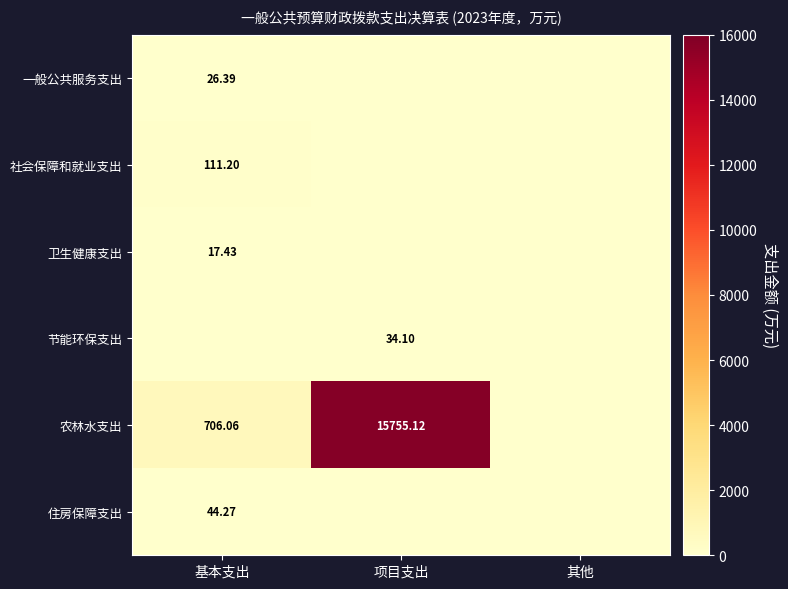

What is the maximum value for 卫生健康支出?

17.4